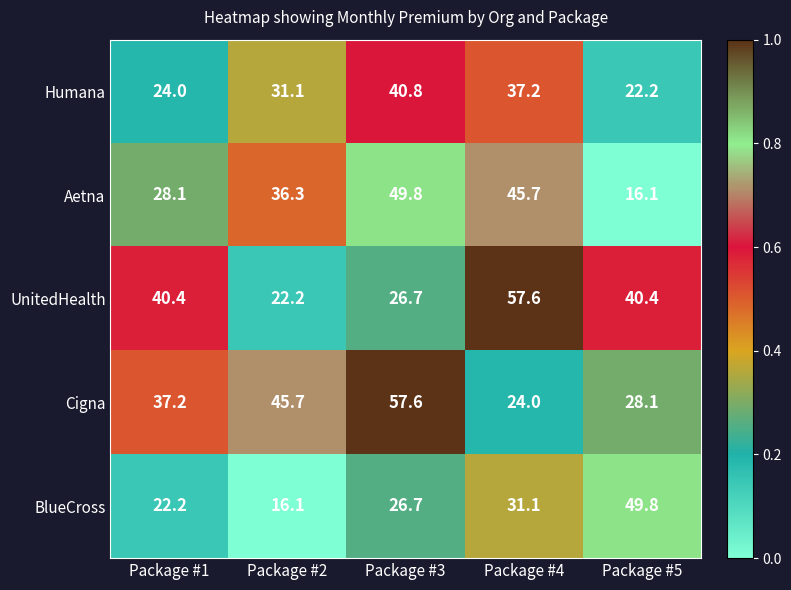

Count the number of data series in this chart.

5